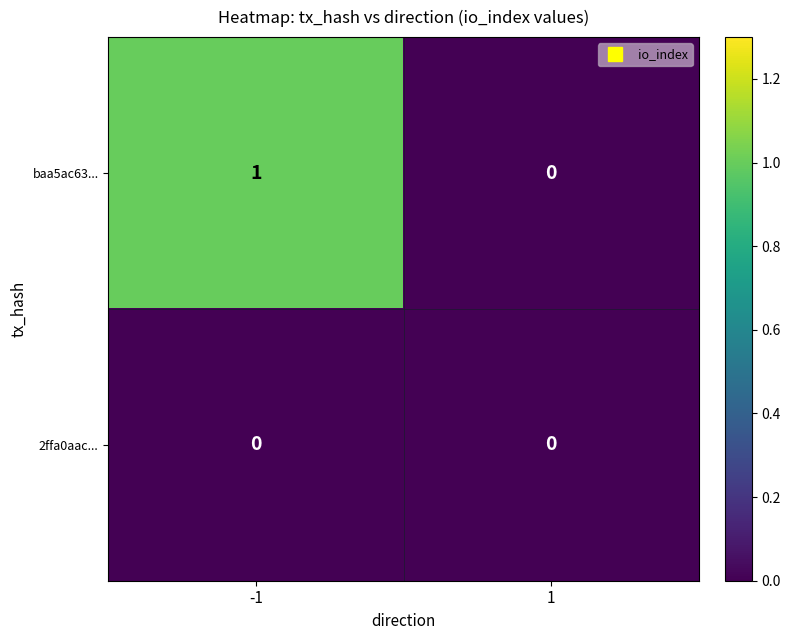

The value of baa5ac63... at -1 is 1. True or false?

True